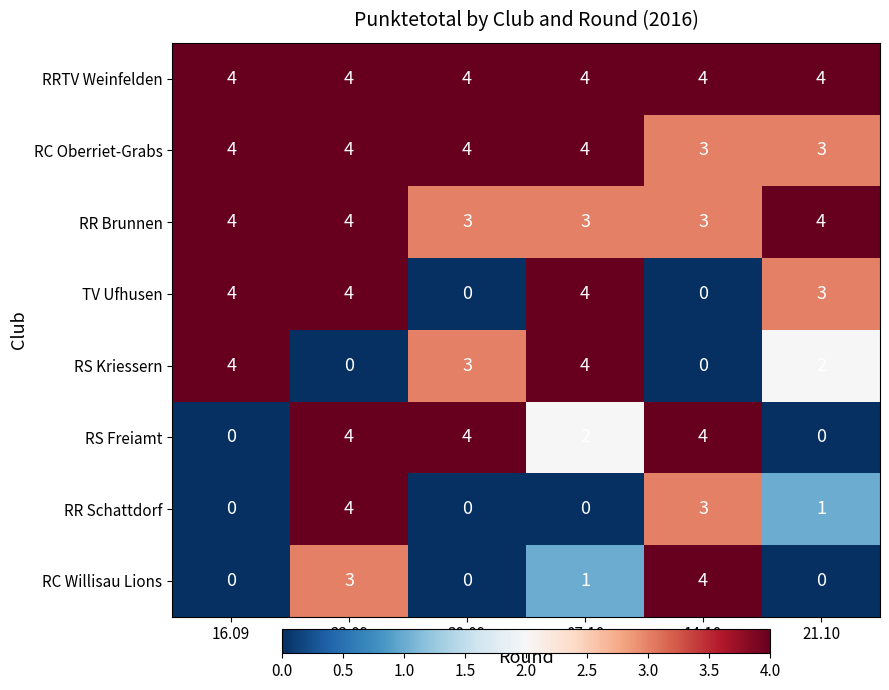

What is the spread (max minus min) of values at 21.10?

4